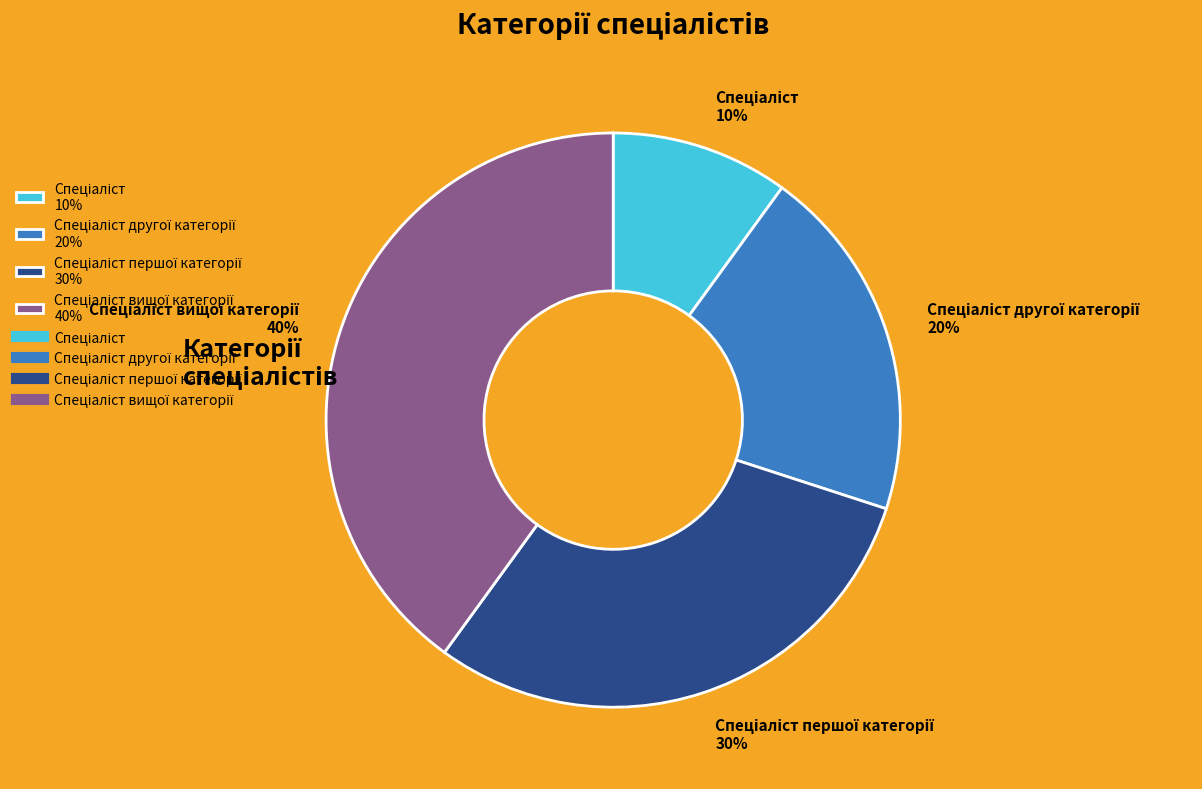

To the nearest percent, what is the average slice percentage?

25%